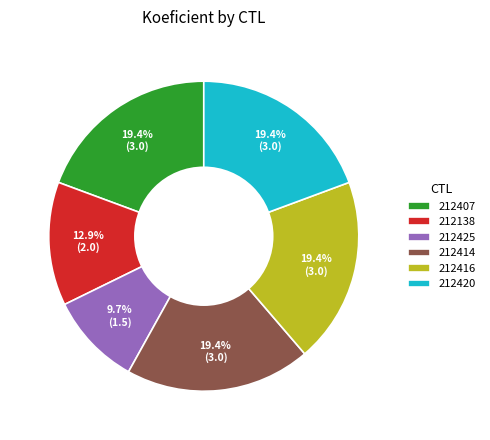

The 212420 slice represents 19% of the pie. True or false?

True